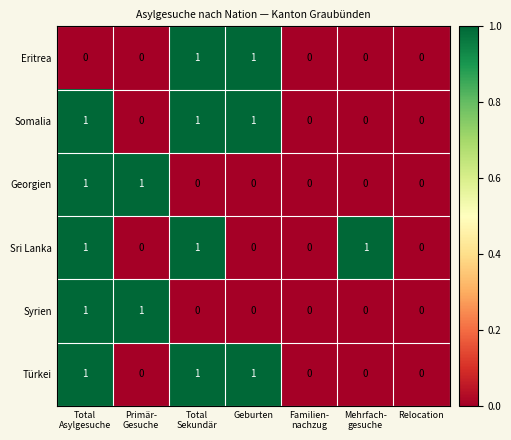

How many Sri Lanka values are between 0 and 1?

7